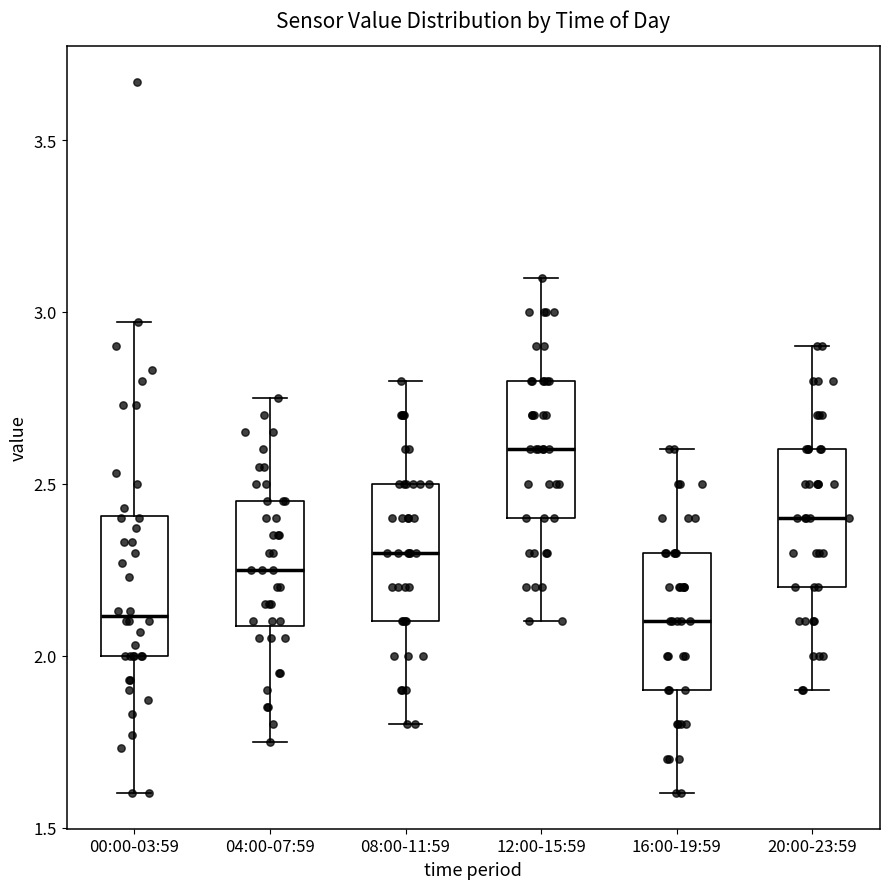

Where is the upper edge of the box for 12:00-15:59 on the y-axis? The values are not printed on the chart, so give them approximately, as read against the axis.

2.80